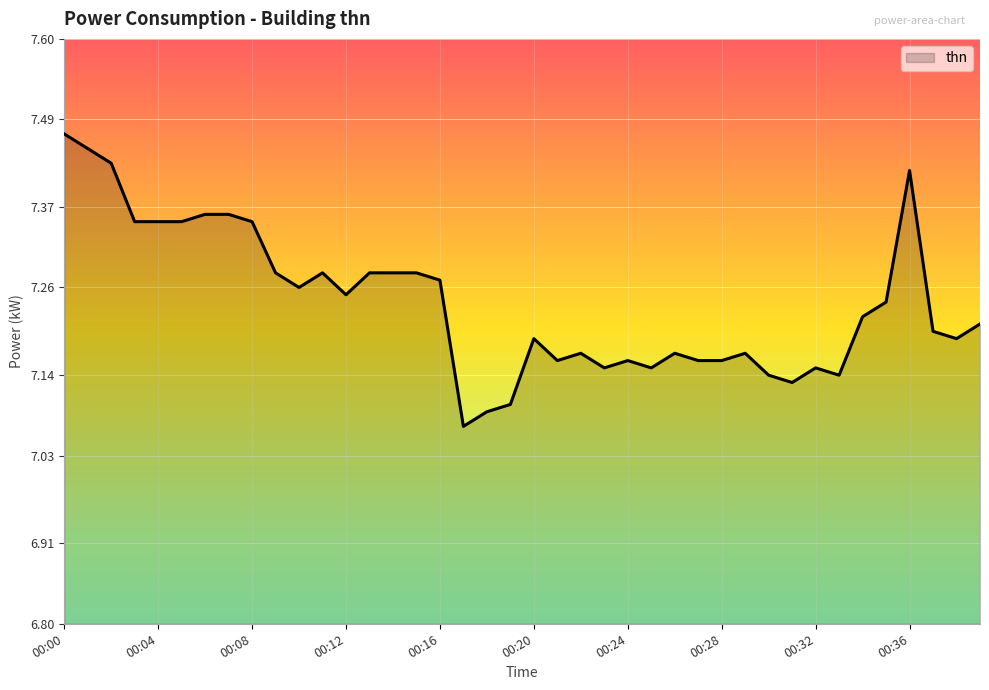

What is the difference between the maximum and minimum values?

0.4